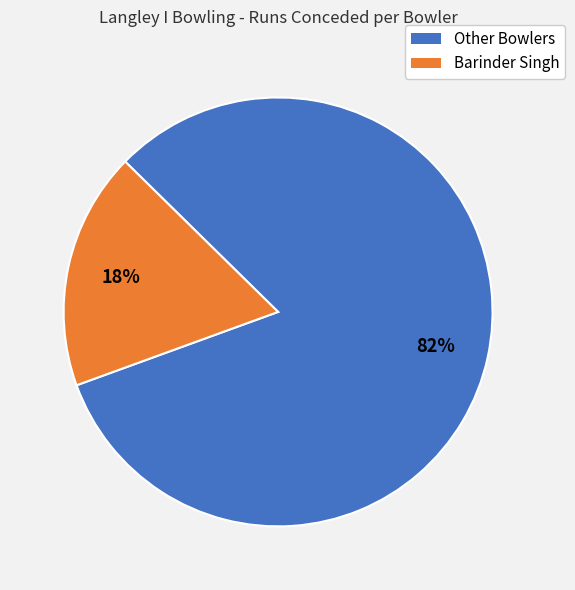

Is there any slice that represents more than half of the pie?

Yes